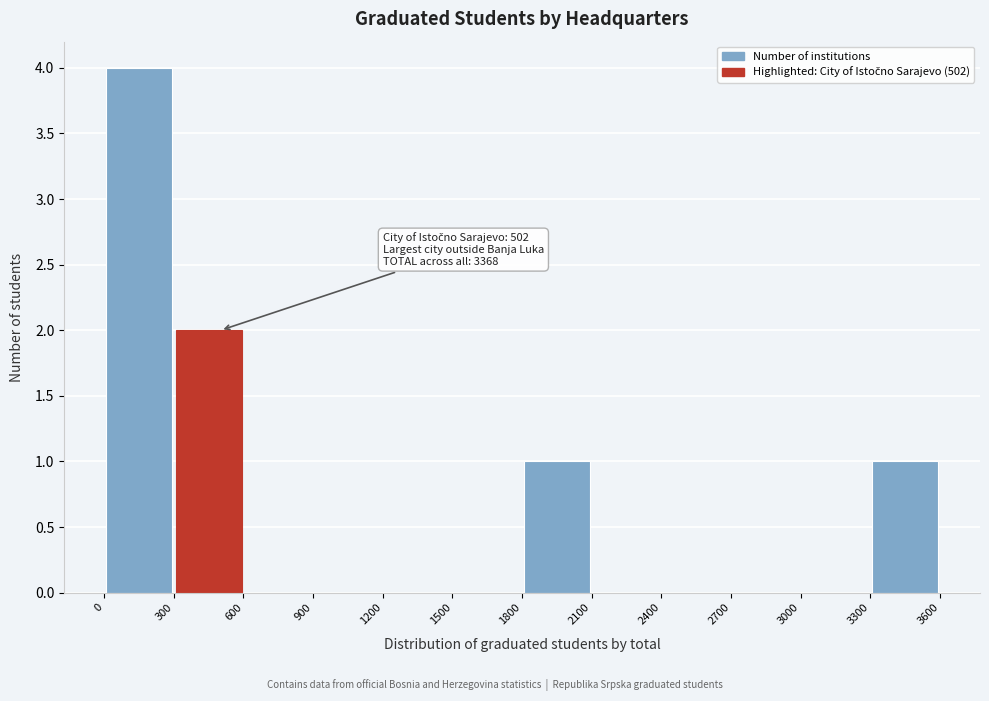

Which range on the x-axis has the tallest bar?

0 to 300